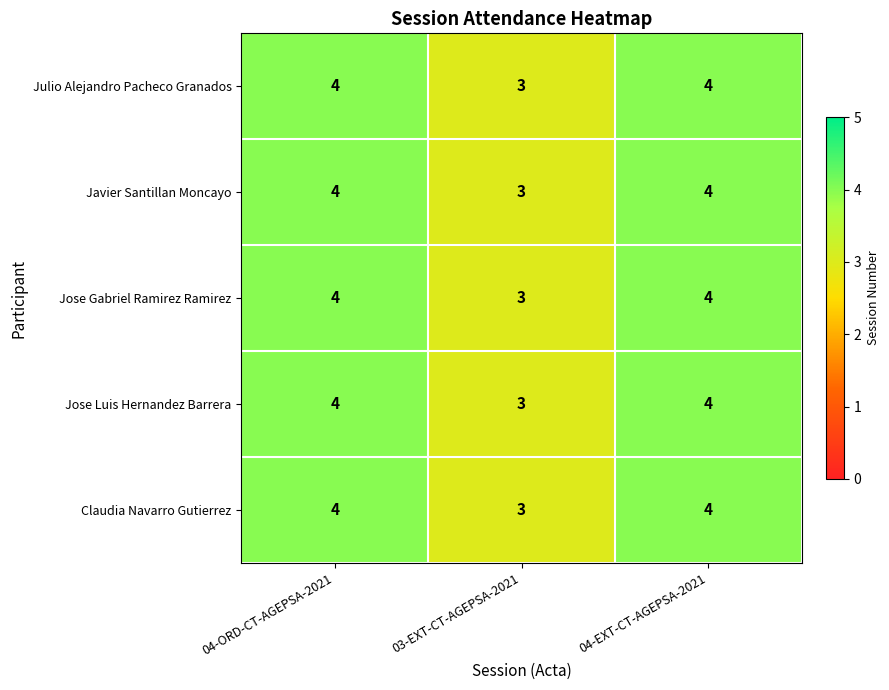

Where is Jose Gabriel Ramirez Ramirez nearest to the value 3?

03-EXT-CT-AGEPSA-2021